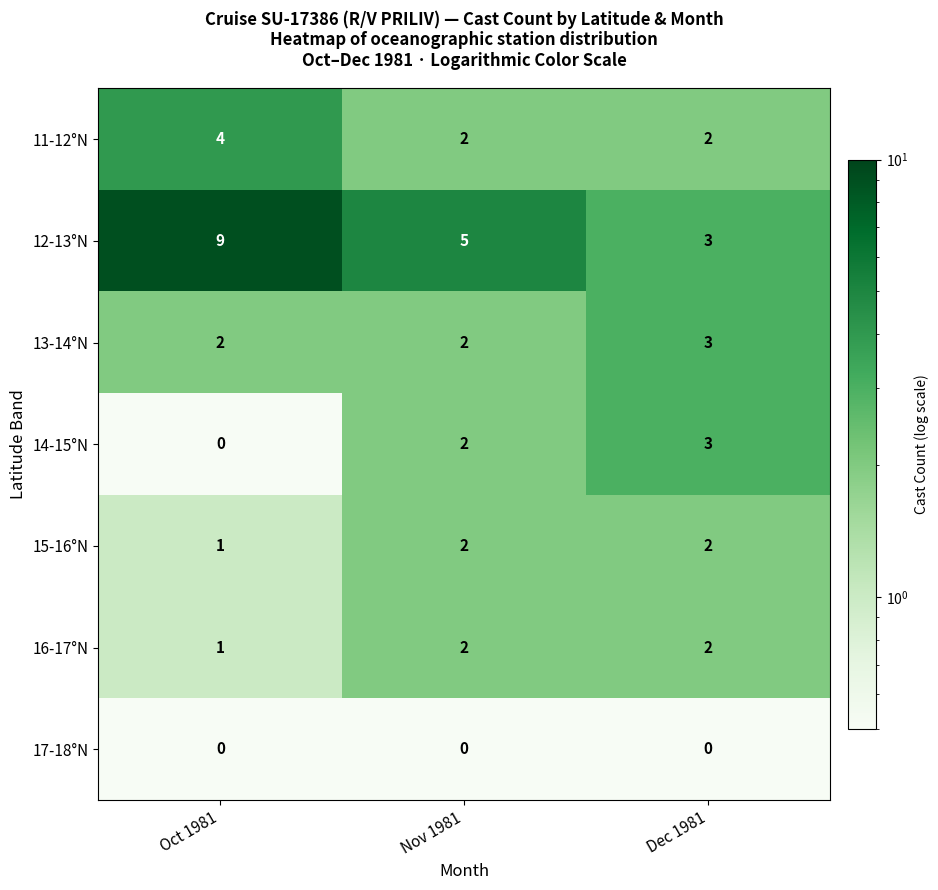

At which category is the sum across all series the highest?

Oct 1981